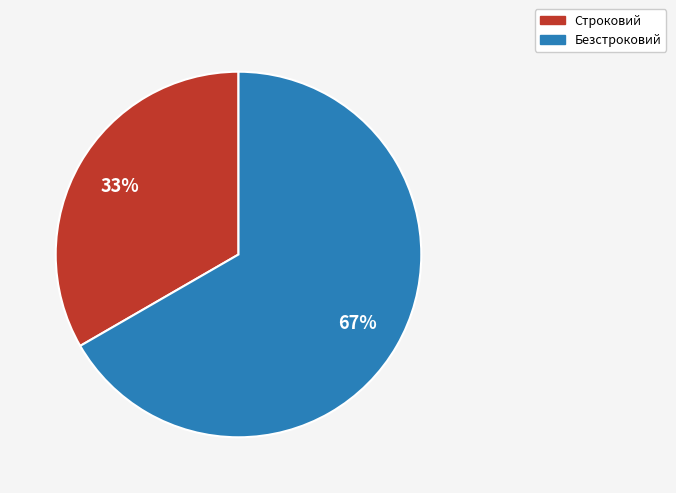

Between Строковий and Безстроковий, which is larger?

Безстроковий